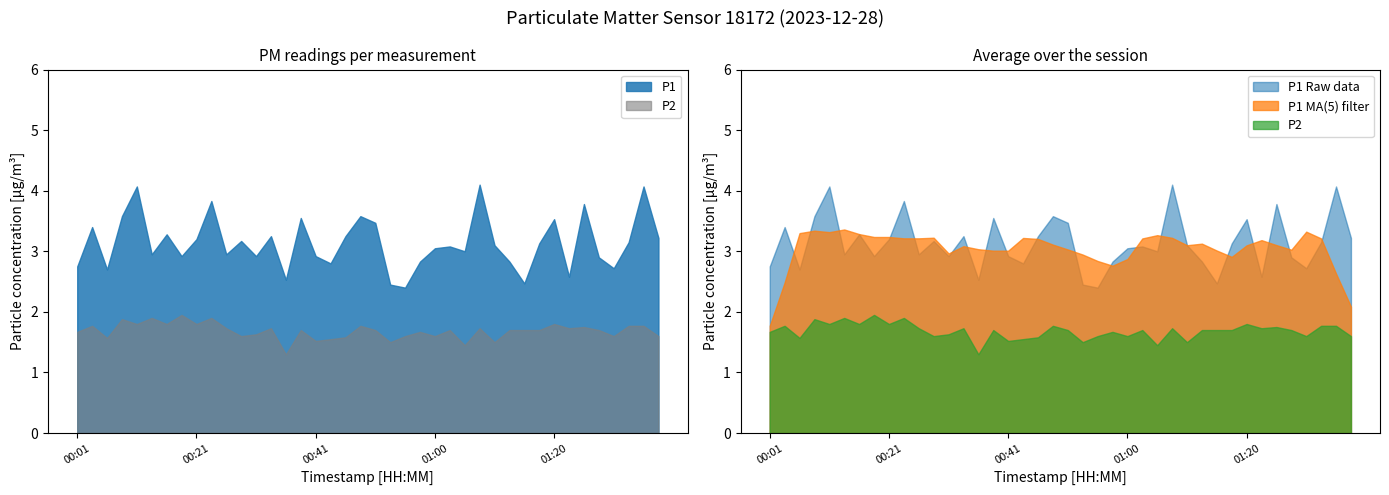

True or false: P1 has more than 2 interior local peaks.

True